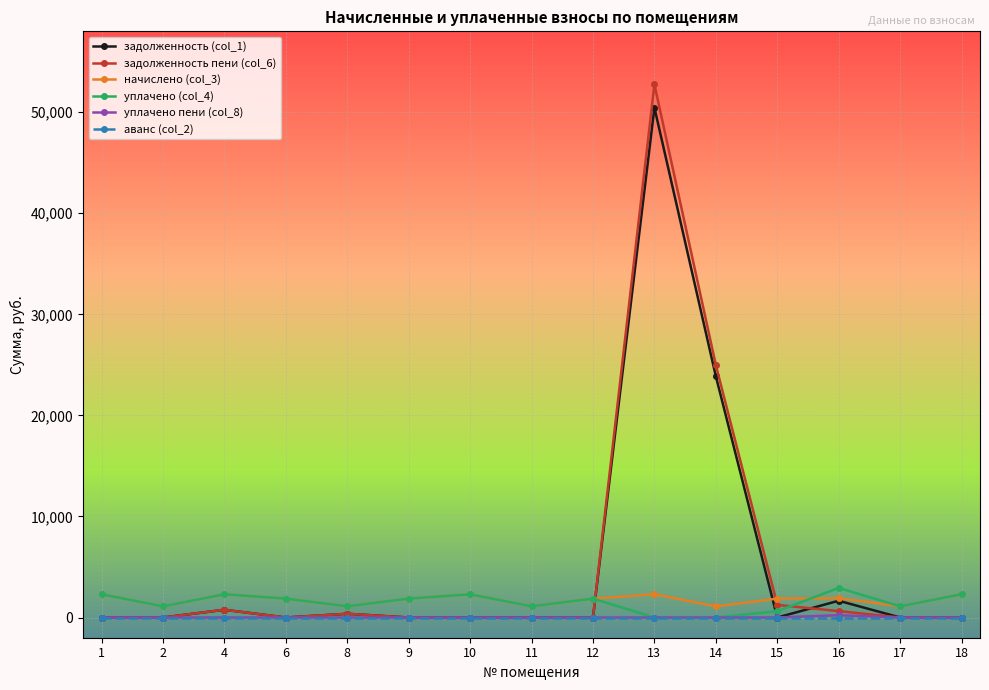

Does the chart have visible grid lines?

Yes